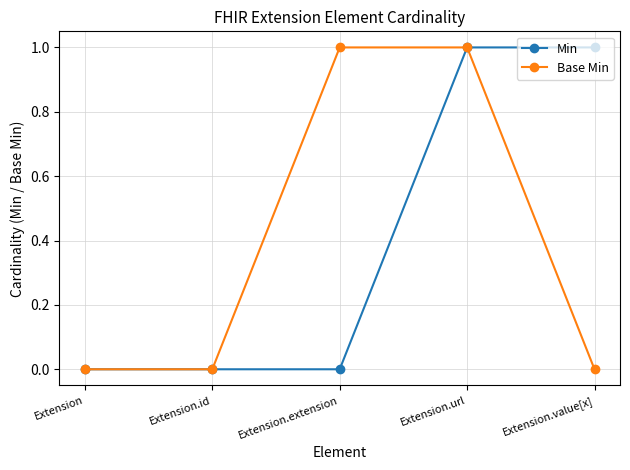

Reading right to left, transcribe all the data shown in this chart.

Min: 1	1	0	0	0
Base Min: 0	1	1	0	0